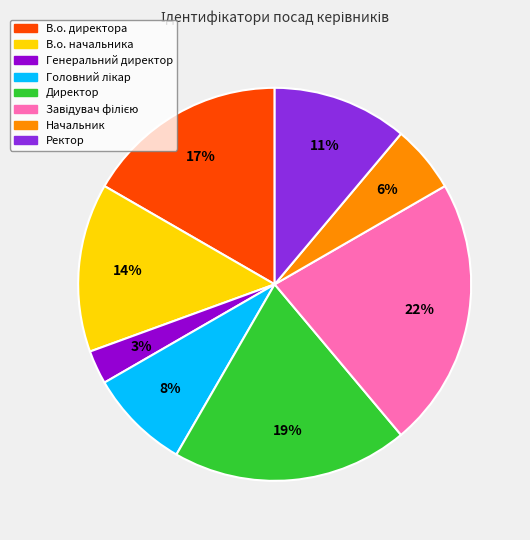

How many segments does this pie chart have?

8